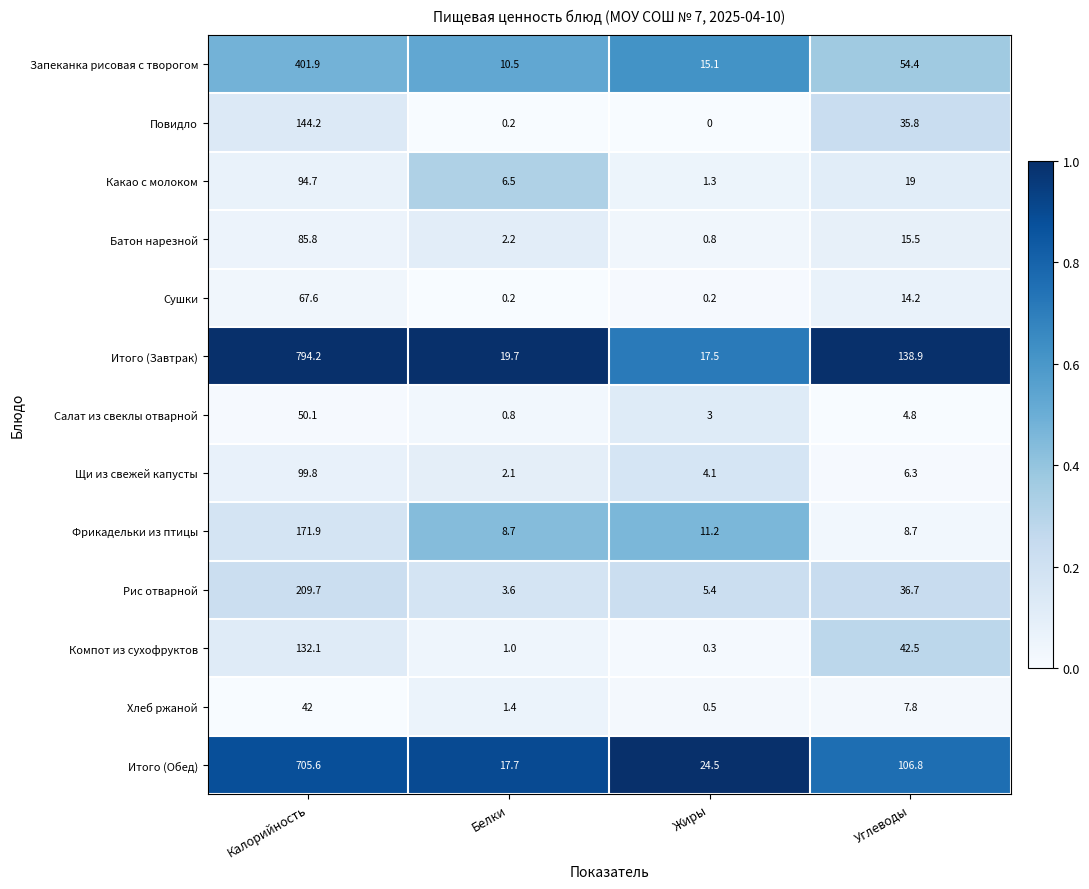

What is the sum of all Запеканка рисовая с творогом values?

481.9